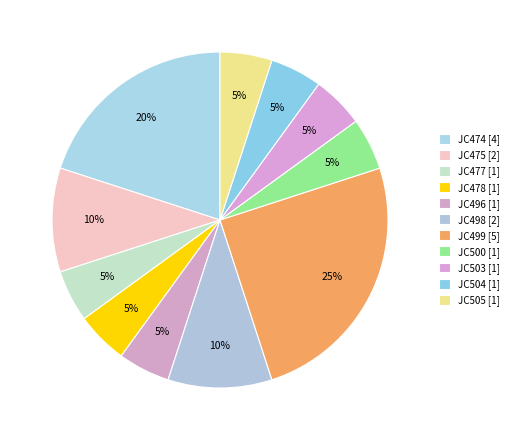

Between JC504 and JC499, which is larger?

JC499